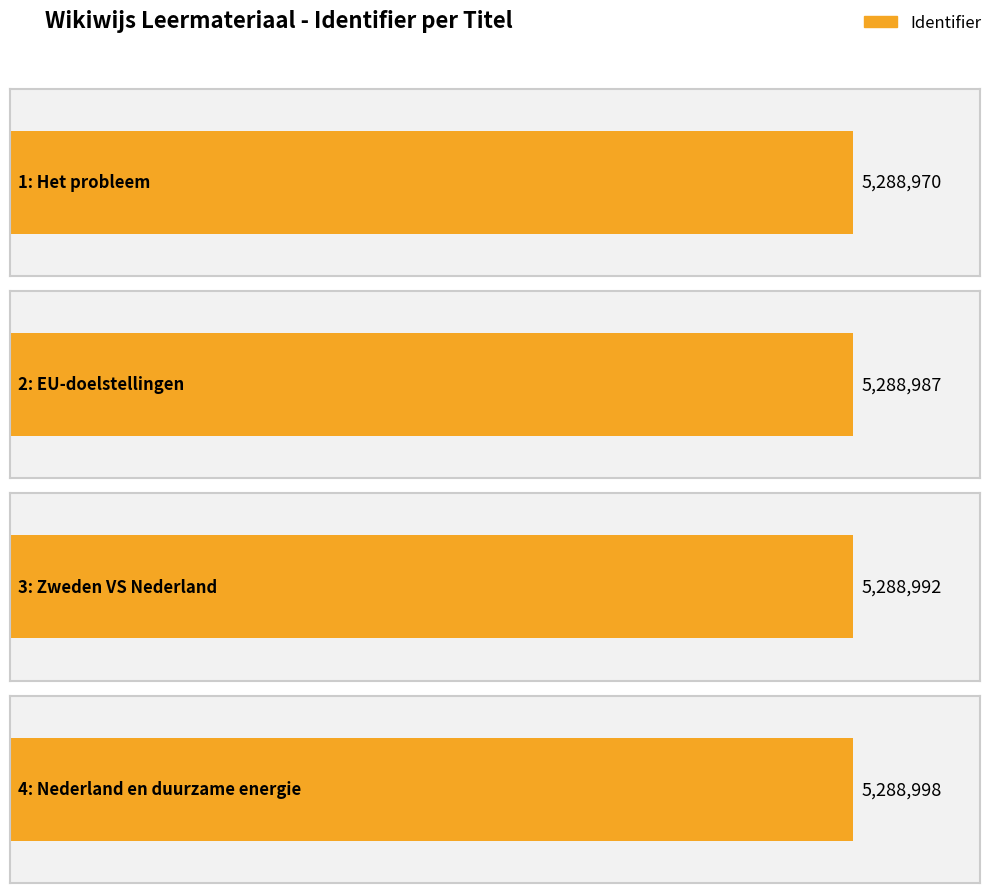

What is the ratio of the value at 4: Nederland en duurzame energie to the value at 3: Zweden VS Nederland?

1.0